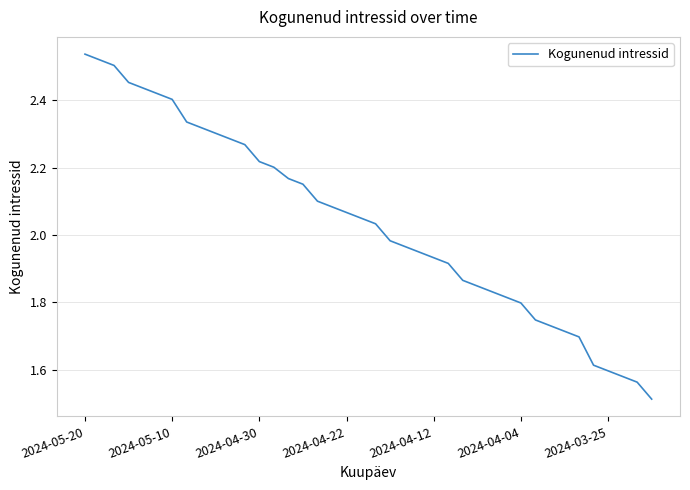

How many lines are shown in the chart?

1